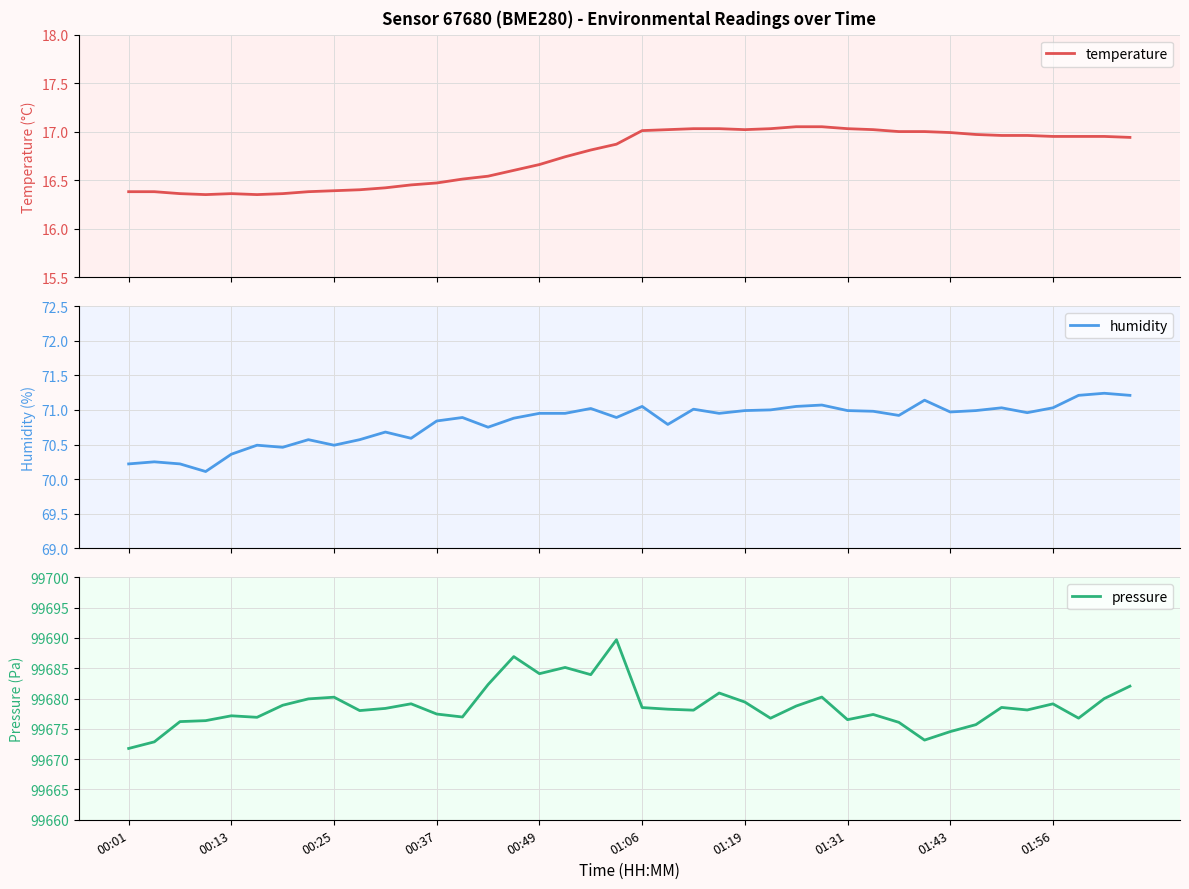

Which category has the lowest value in the pressure series?

00:01